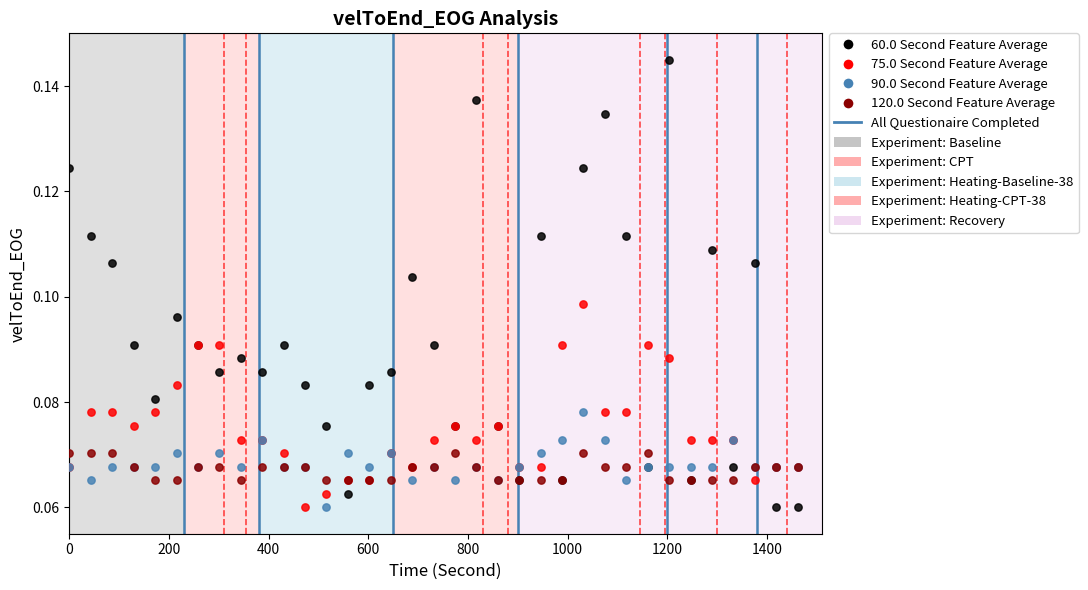

Which series reaches the maximum Y coordinate?

60.0 Second Feature Average